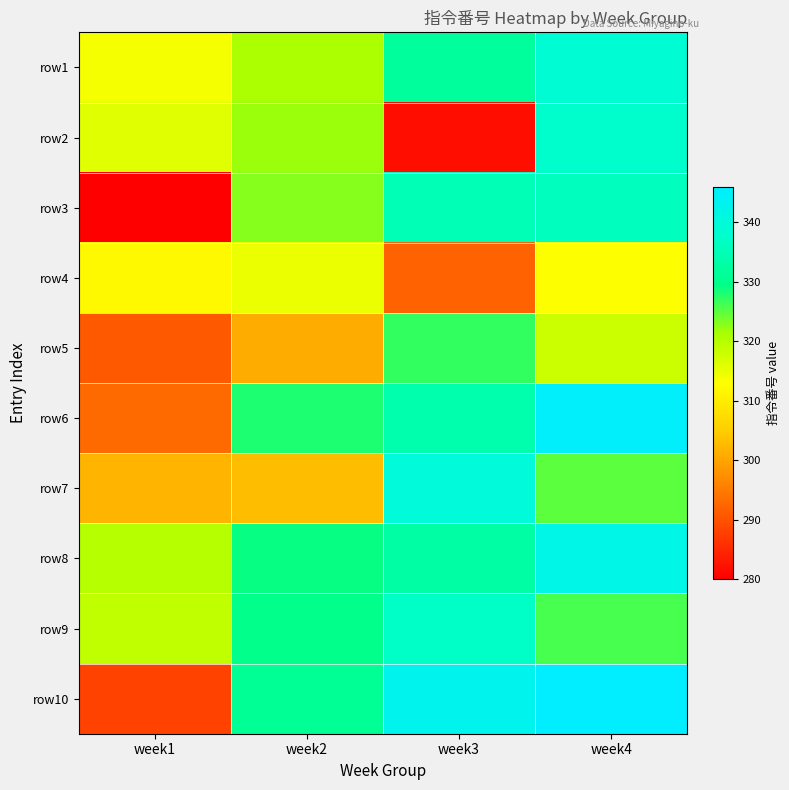

What is the difference between the highest and lowest values at week1?

40